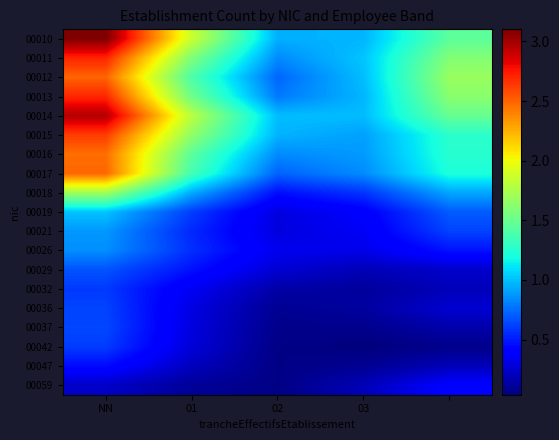

Count the number of data series in this chart.

19